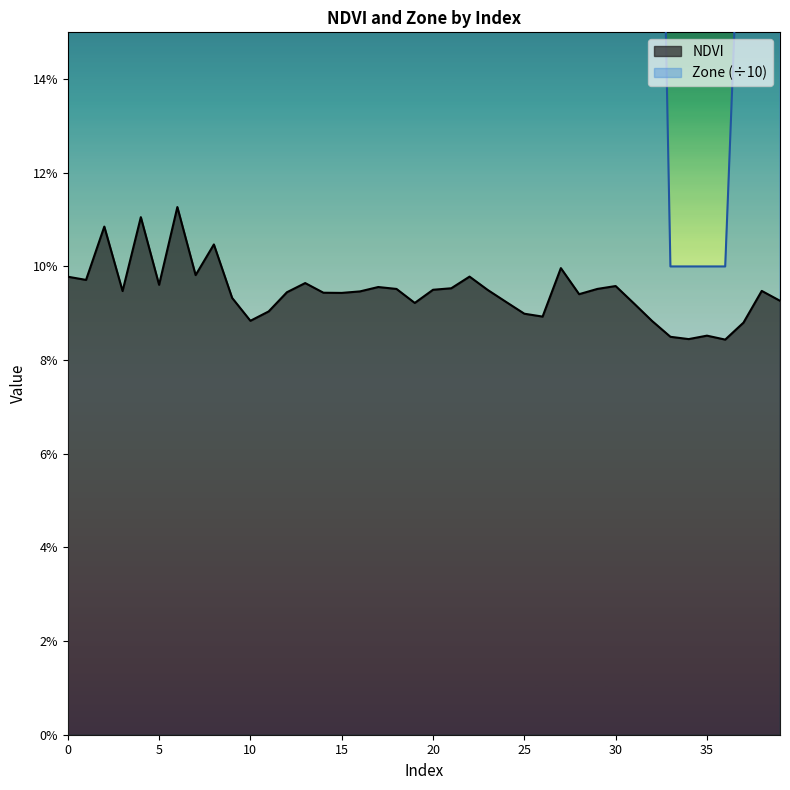

Reading left to right, transcribe all the data shown in this chart.

NDVI: 0=0.1	1=0.1	2=0.1	3=0.1	4=0.1	5=0.1	6=0.1	7=0.1	8=0.1	9=0.1	10=0.1	11=0.1	12=0.1	13=0.1	14=0.1	15=0.1	16=0.1	17=0.1	18=0.1	19=0.1	20=0.1	21=0.1	22=0.1	23=0.1	24=0.1	25=0.1	26=0.1	27=0.1	28=0.1	29=0.1	30=0.1	31=0.1	32=0.1	33=0.1	34=0.1	35=0.1	36=0.1	37=0.1	38=0.1	39=0.1
Zone: 0=0.5	1=0.5	2=0.6	3=0.4	4=0.6	5=0.5	6=0.6	7=0.5	8=0.6	9=0.4	10=0.3	11=0.3	12=0.4	13=0.5	14=0.4	15=0.4	16=0.4	17=0.5	18=0.4	19=0.4	20=0.4	21=0.4	22=0.5	23=0.4	24=0.4	25=0.3	26=0.3	27=0.5	28=0.4	29=0.4	30=0.5	31=0.4	32=0.3	33=0.1	34=0.1	35=0.1	36=0.1	37=0.2	38=0.4	39=0.4